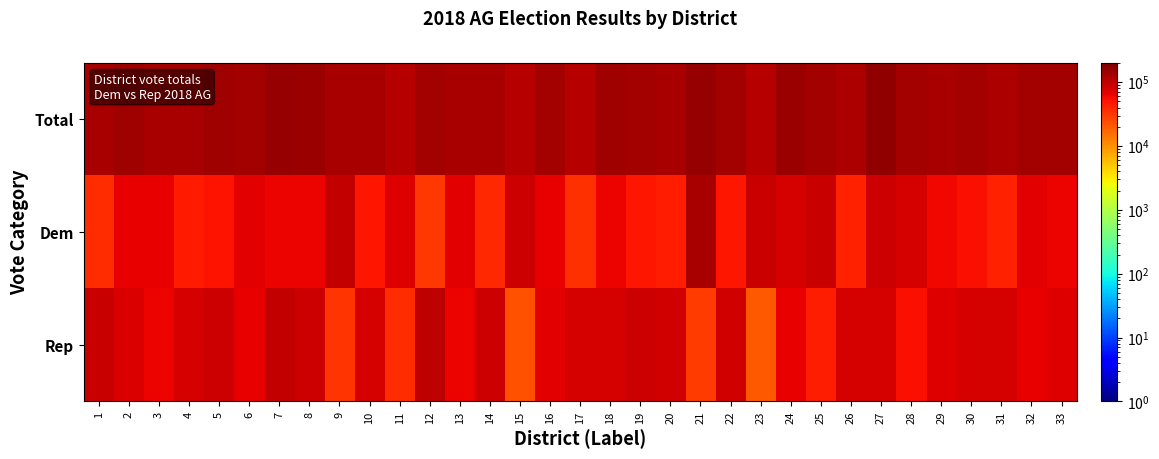

Reading left to right, transcribe all the data shown in this chart.

Total: 1=127864	2=140238	3=128472	4=124958	5=137773	6=134873	7=156783	8=147776	9=129083	10=129270	11=110174	12=130722	13=128524	14=125941	15=108894	16=133161	17=112306	18=141961	19=135878	20=127643	21=157095	22=130573	23=111717	24=146355	25=134157	26=122126	27=163542	28=132248	29=129901	30=133970	31=121332	32=133571	33=134248
Dem: 1=36913	2=64172	3=65246	4=47791	5=51675	6=68093	7=61666	8=62230	9=95512	10=48774	11=72904	12=32215	13=66966	14=39506	15=85955	16=65451	17=34712	18=63103	19=48711	20=44636	21=126946	22=49440	23=90828	24=80428	25=90416	26=42981	27=85572	28=78328	29=58805	30=54337	31=43013	32=67439	33=61951
Rep: 1=90951	2=76066	3=63226	4=77167	5=86098	6=66780	7=95117	8=85546	9=33571	10=80496	11=37270	12=98507	13=61558	14=86435	15=22939	16=67710	17=77594	18=78858	19=87167	20=83007	21=30149	22=81133	23=20889	24=65927	25=43741	26=79145	27=77970	28=53920	29=71096	30=79633	31=78319	32=66132	33=72297